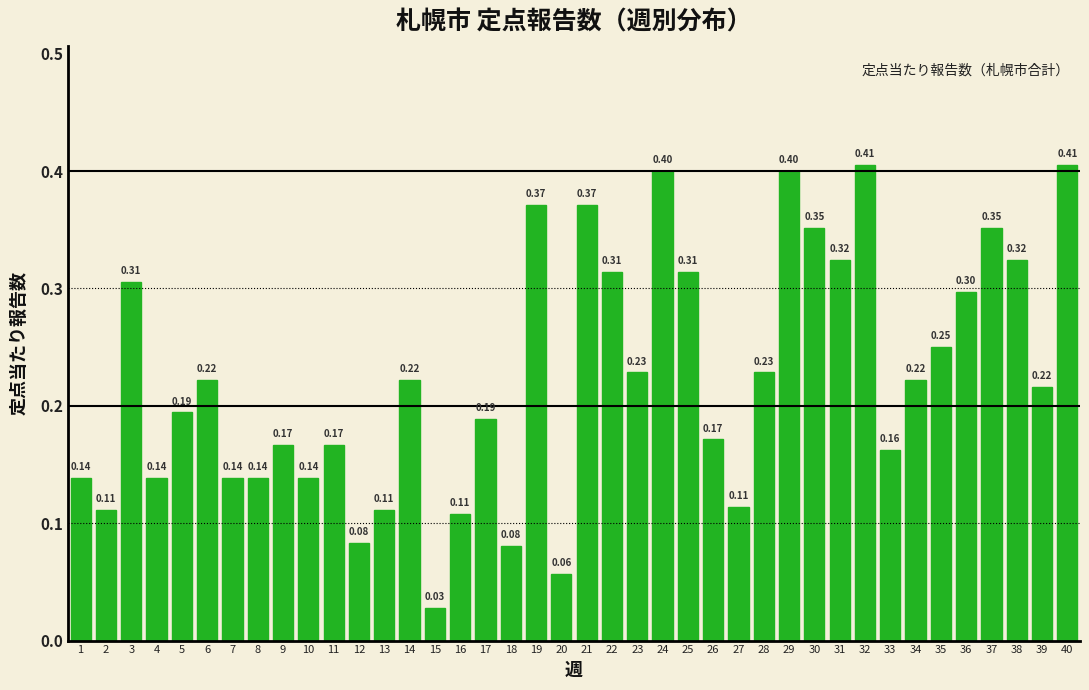

What is the sum of all values?

9.0